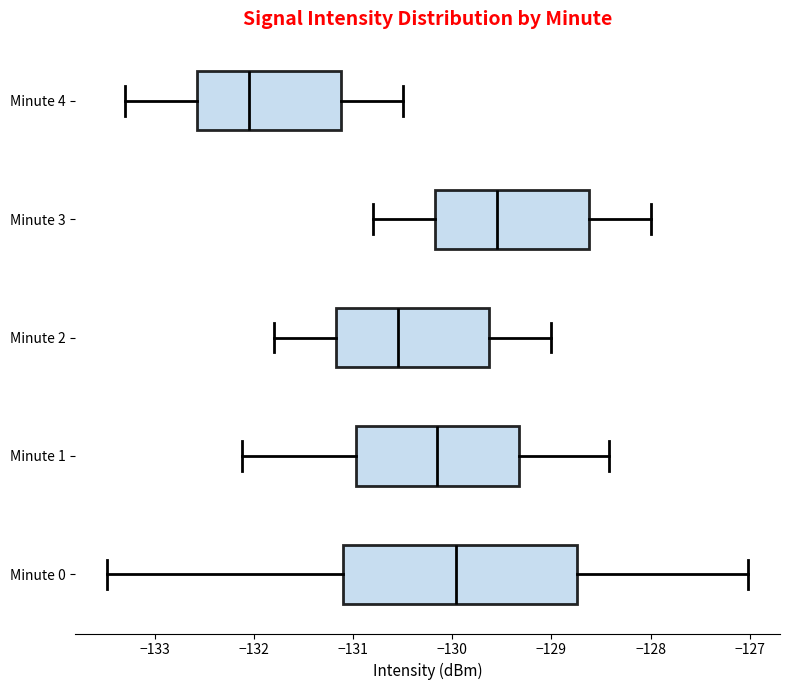

Which box is the widest, from its left edge to its right edge?

Minute 0